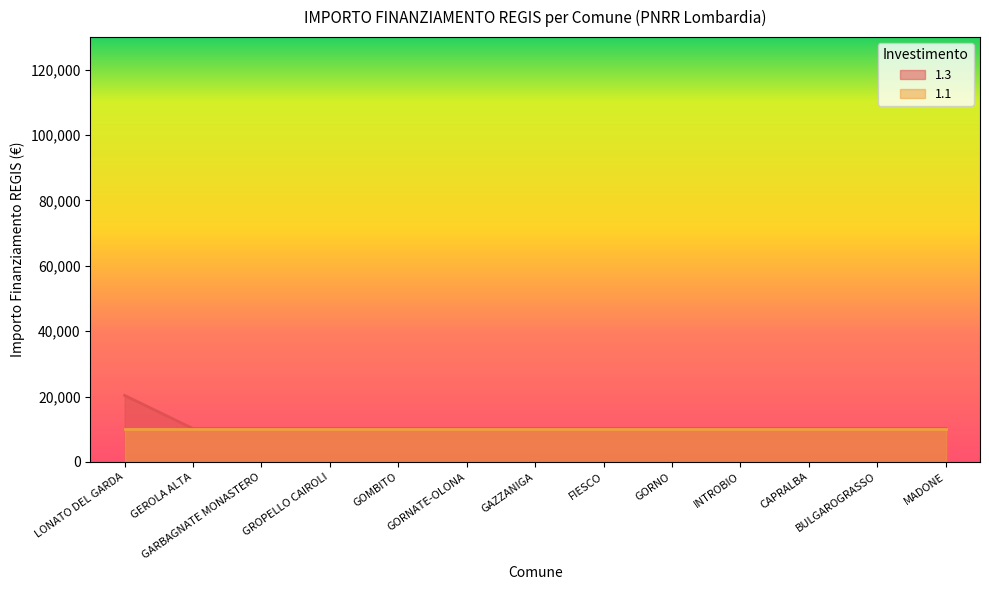

List the labels in order of value, largest first.

LONATO DEL GARDA, GEROLA ALTA, GARBAGNATE MONASTERO, GROPELLO CAIROLI, GOMBITO, GORNATE-OLONA, GAZZANIGA, FIESCO, GORNO, INTROBIO, CAPRALBA, BULGAROGRASSO, MADONE